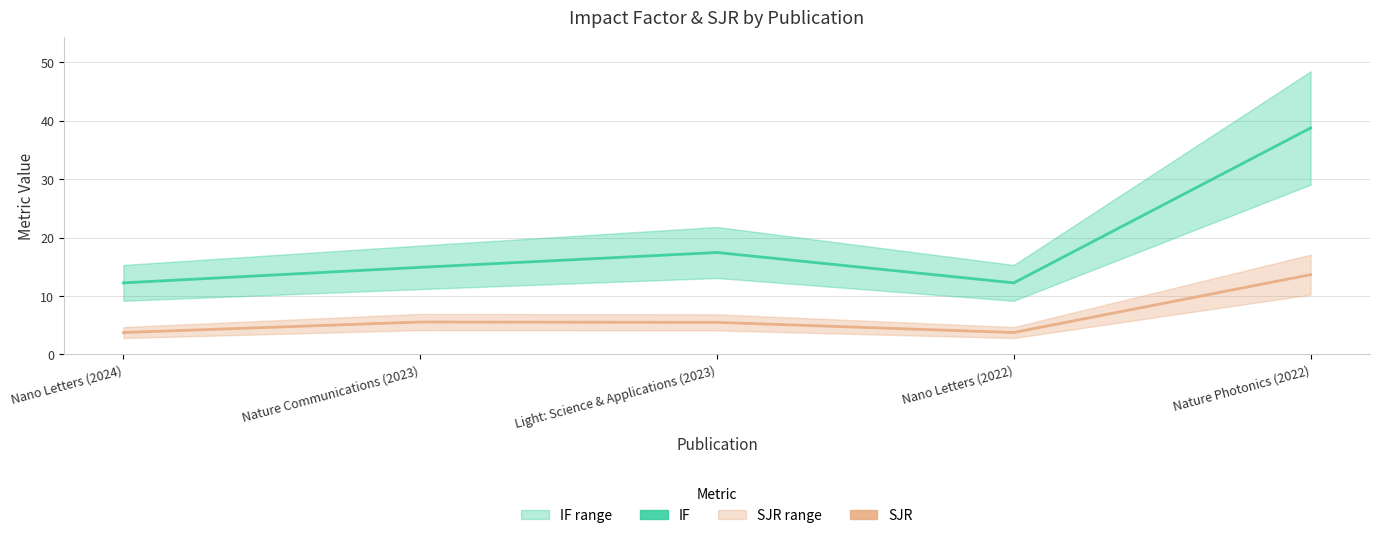

Is the value of IF at Nano Letters (2024) greater than the value of SJR at Nature Communications (2023)?

Yes